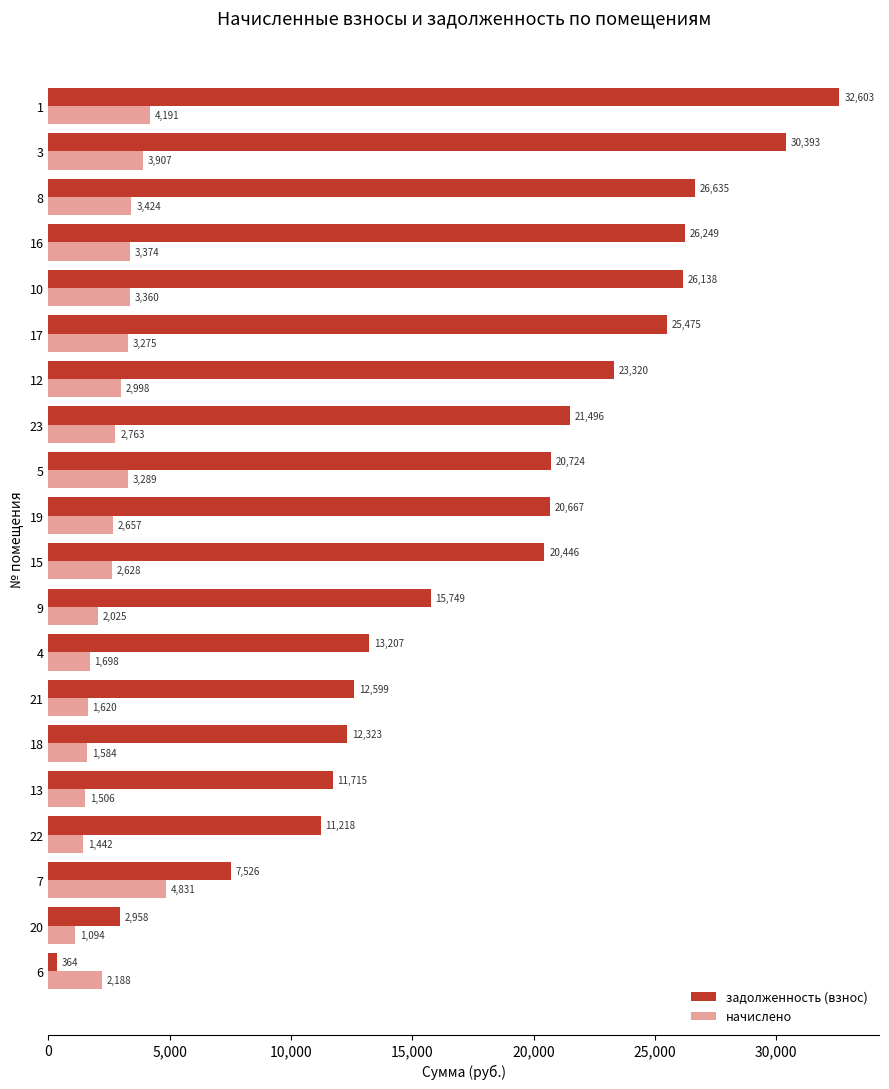

Rank the series by their maximum value, from lowest to highest.

начислено, задолженность (взнос)